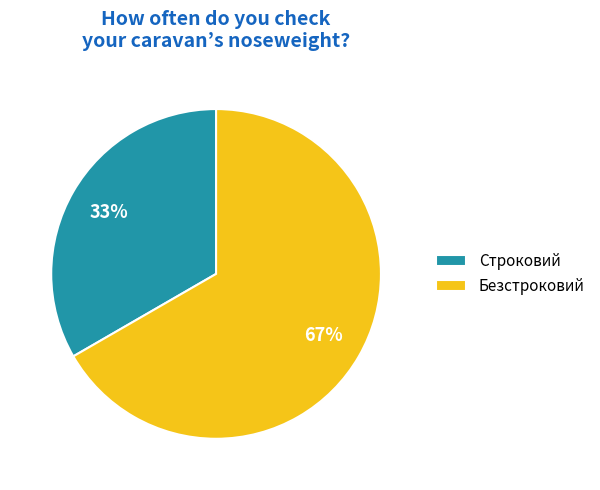

What percentage is the Безстроковий slice, to the nearest percent?

67%